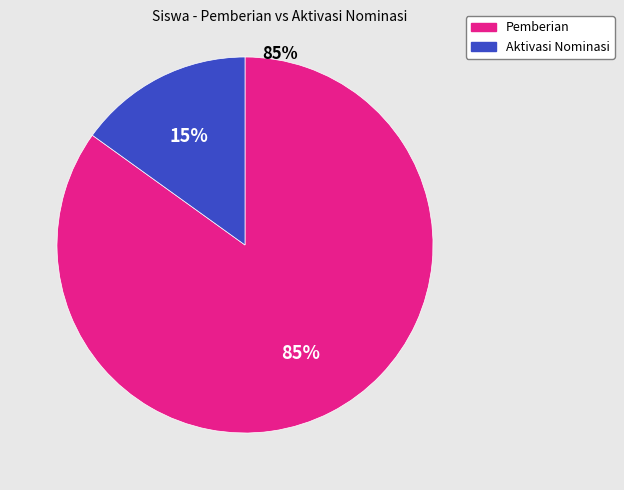

Is there any slice that represents more than half of the pie?

Yes